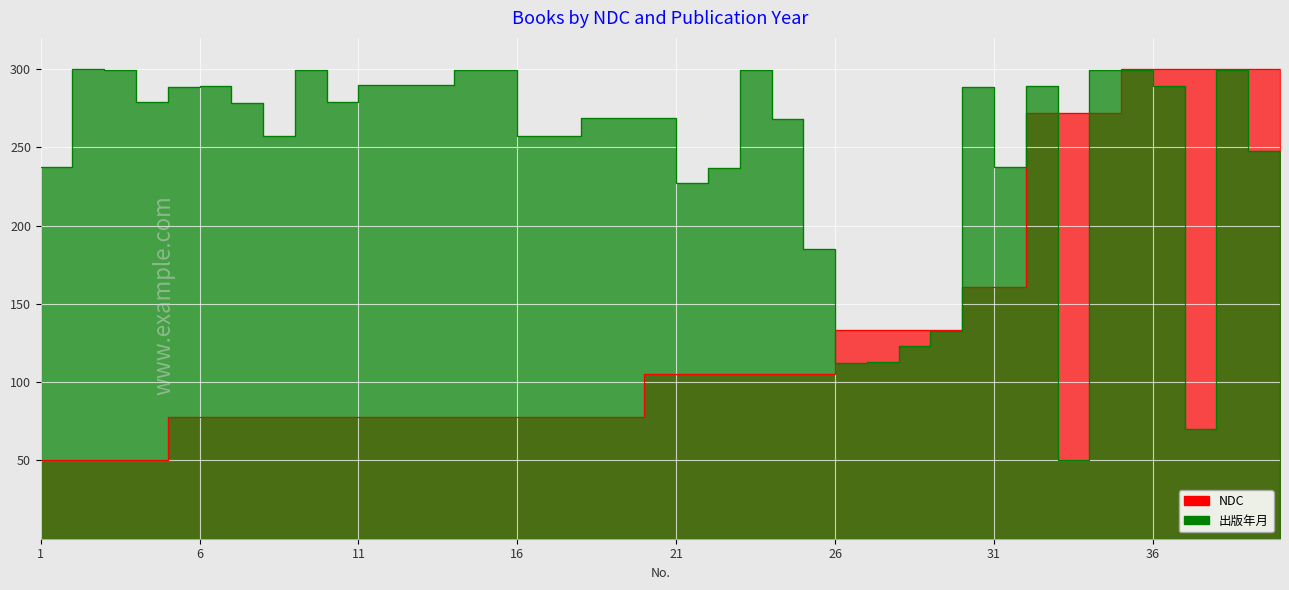

What is the average value of the NDC series?

136.8